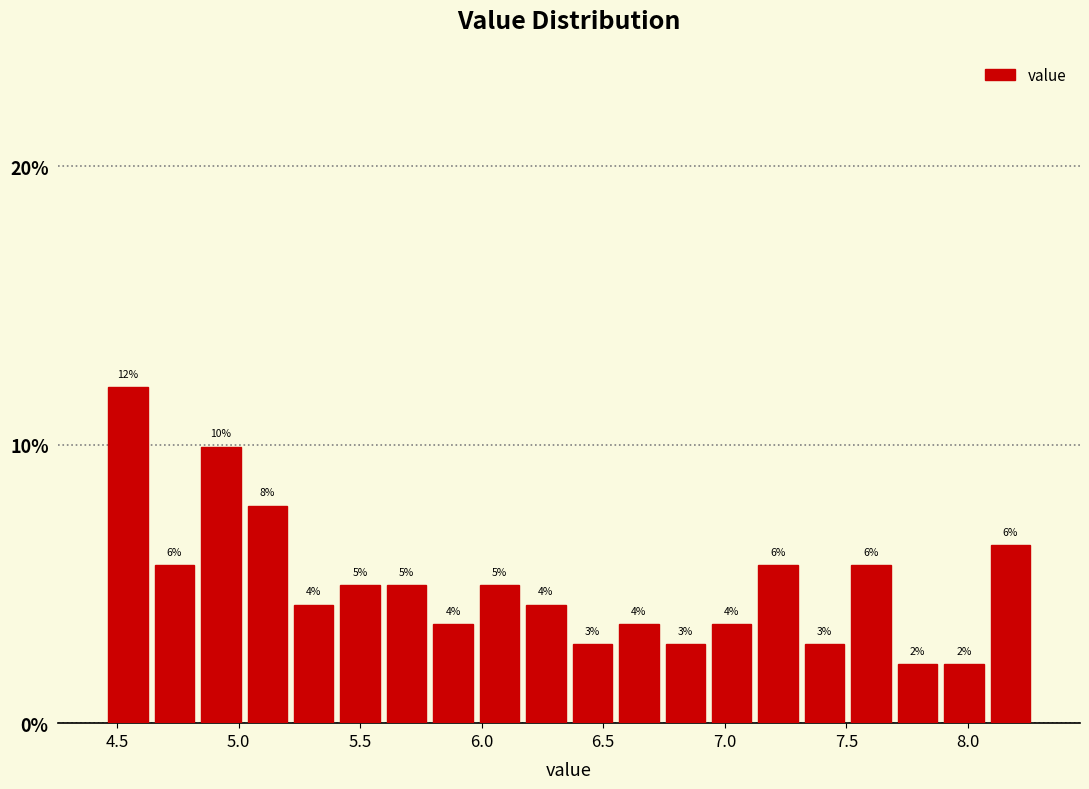

Around what value on the x-axis is the tallest bar? Give the approximate position of its centre, as read against the axis.

4.55